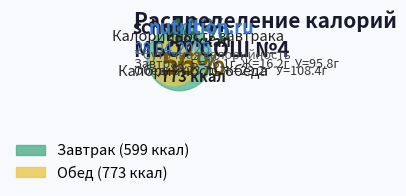

To the nearest percent, what is the combined percentage of Обед and Завтрак?

100%